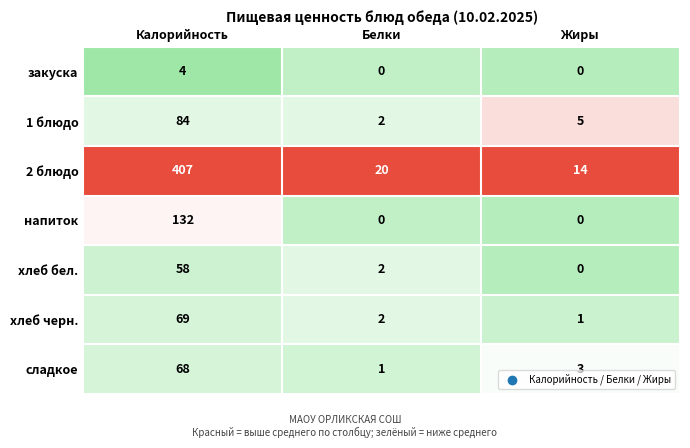

What is the sum of the хлеб бел. values at Калорийность and Жиры?

58